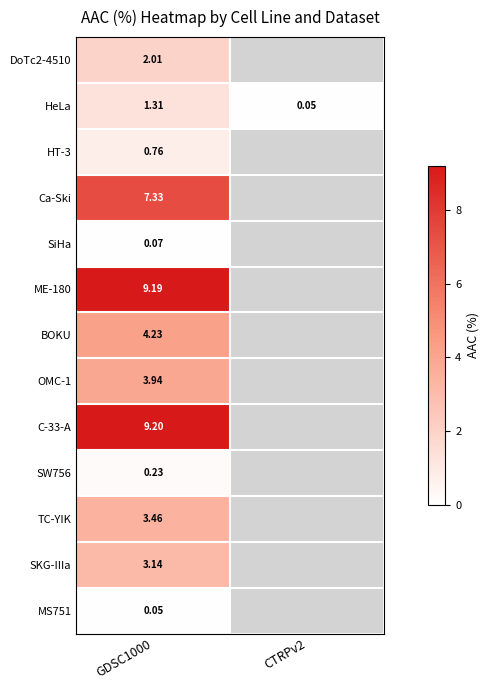

How many series are shown in this chart?

13